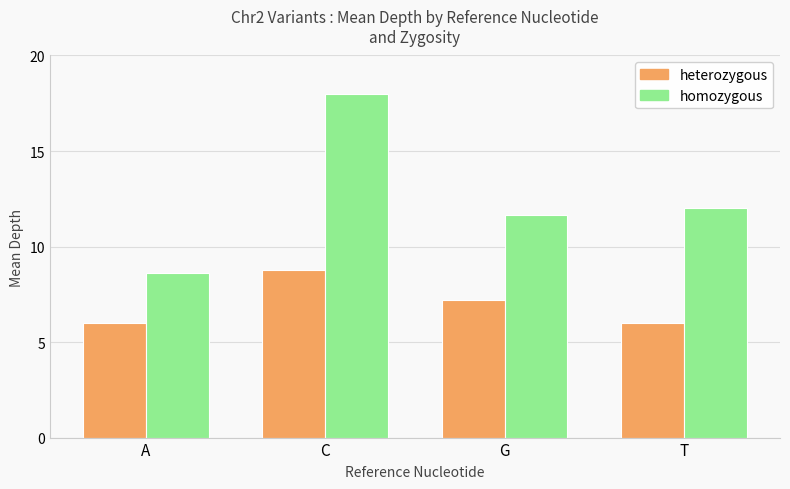

What is the difference between the highest and lowest values at C?

9.2